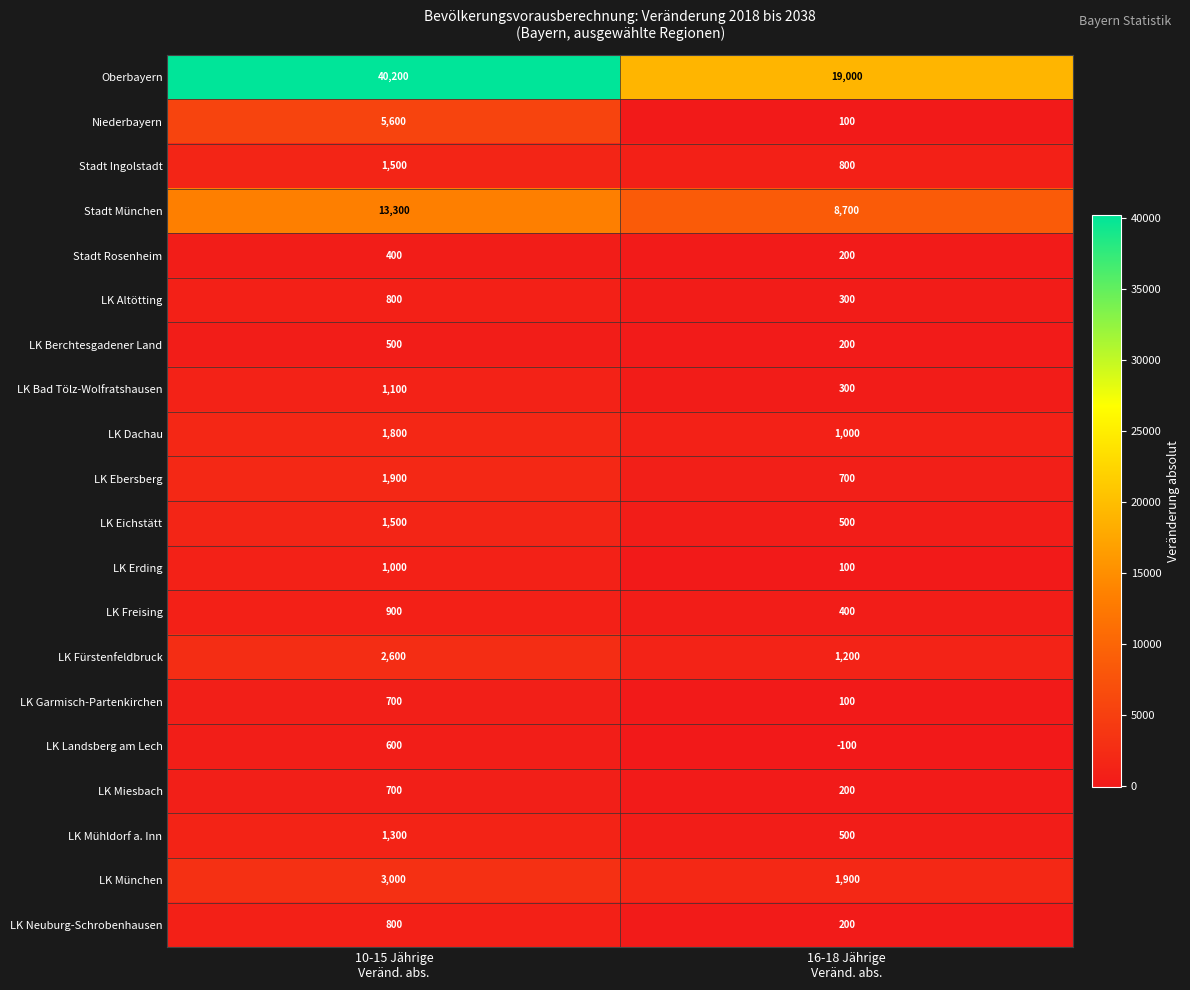

Between 10-15 Jährige
Veränd. abs. and 16-18 Jährige
Veränd. abs., which series saw the biggest shift?

Oberbayern